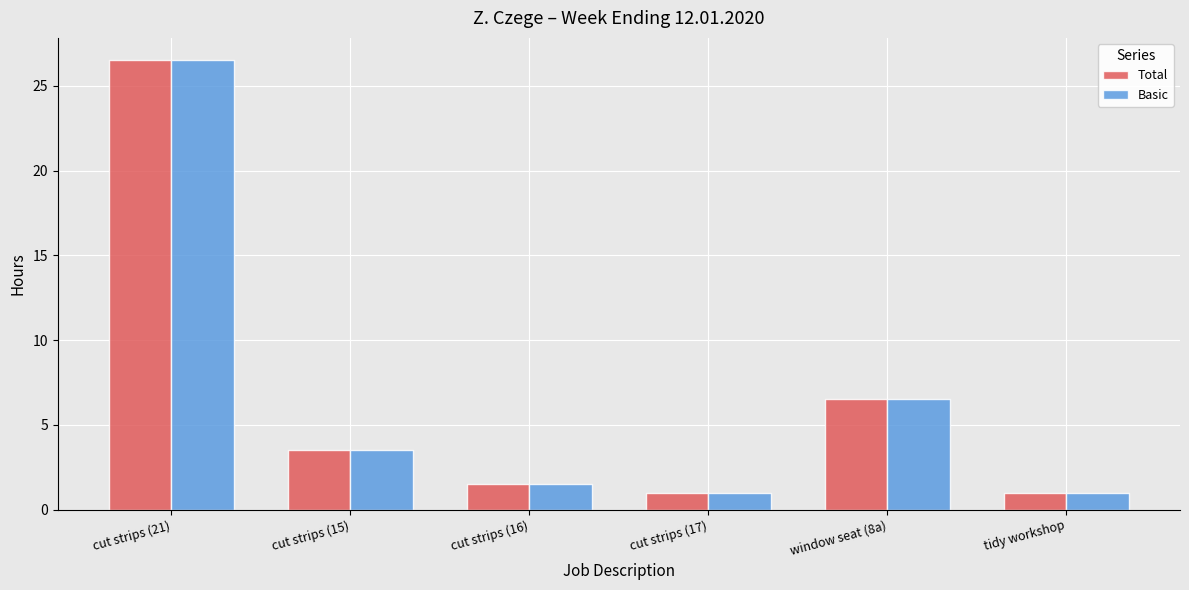

At which category is the sum across all series the highest?

cut strips (21)